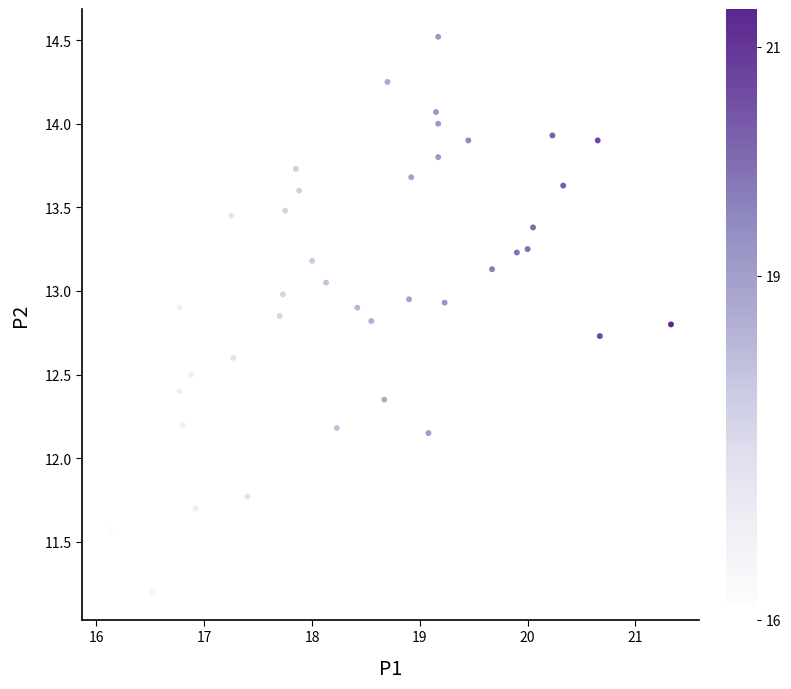

What is the range of X values (max minus min)?

5.2